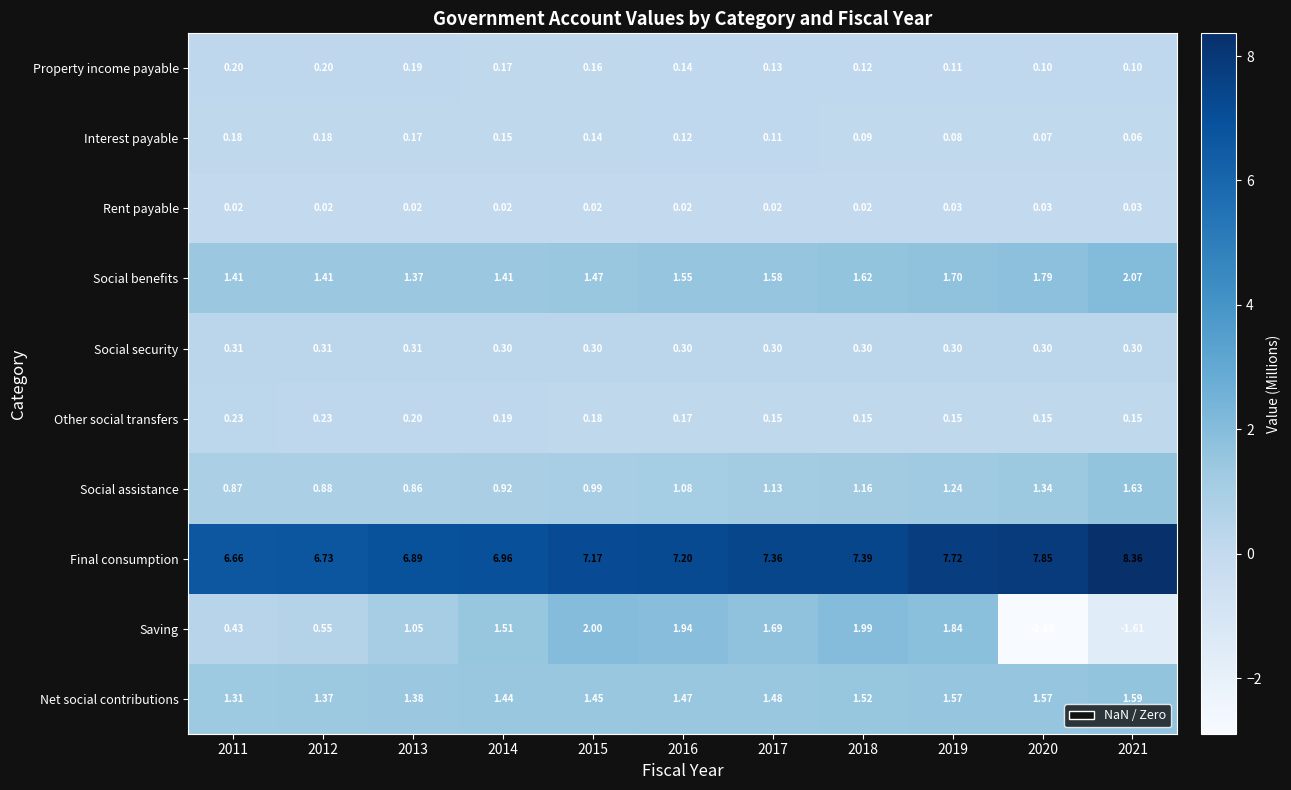

Which series has the widest spread of values?

Saving